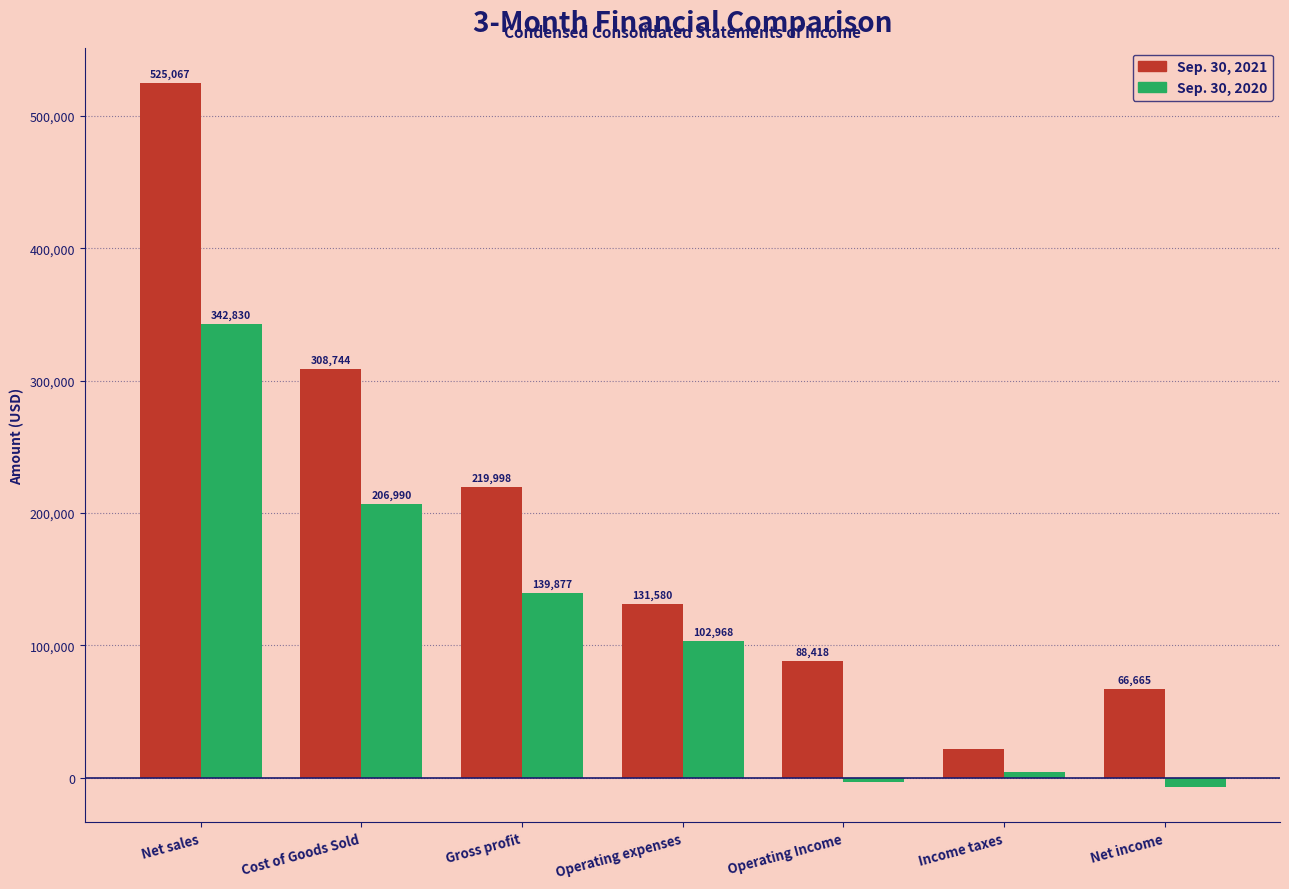

Reading right to left, list all the values displayed in this chart.

Sep. 30, 2021: 66665	21551	88418	131580	219998	308744	525067
Sep. 30, 2020: -7146	4236	-2998	102968	139877	206990	342830